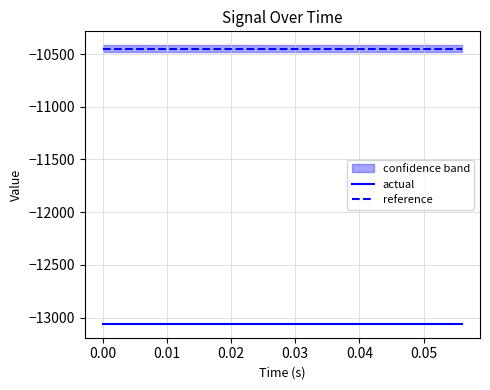

What is the average value of the reference series?

-10447.3